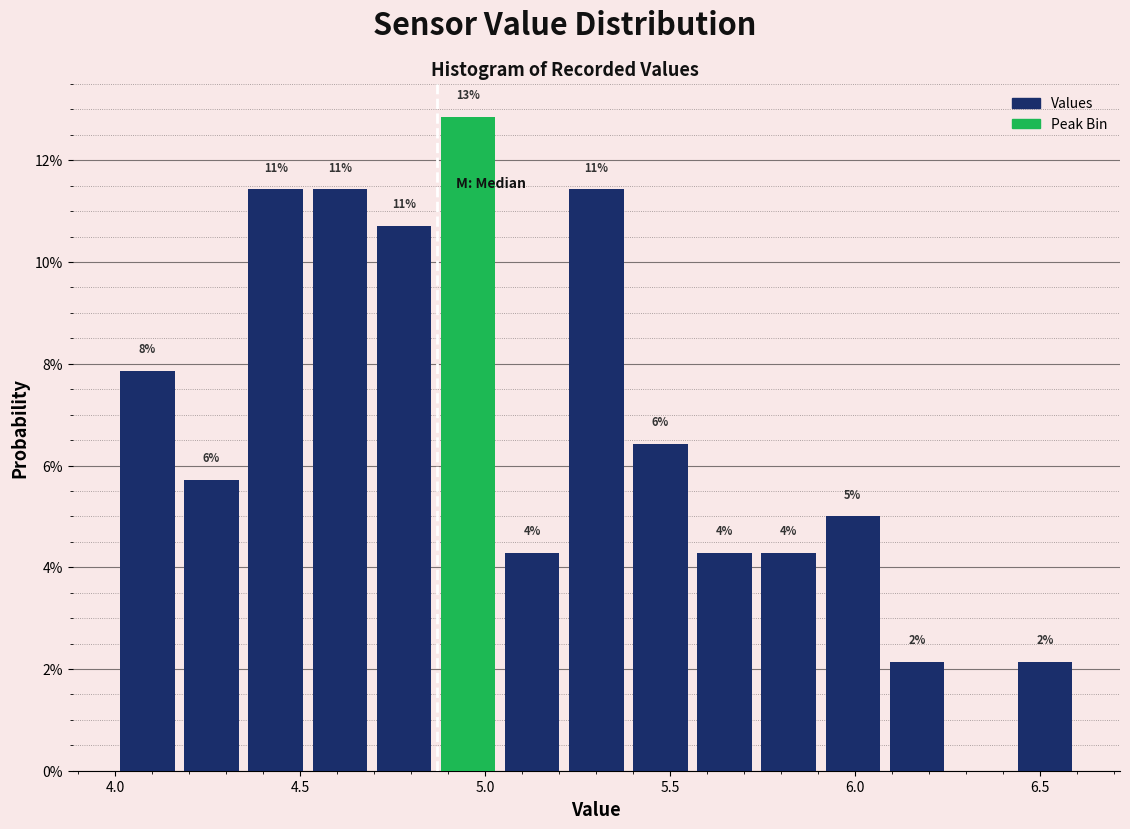

Around what value on the x-axis is the tallest bar? Give the approximate position of its centre, as read against the axis.

4.95